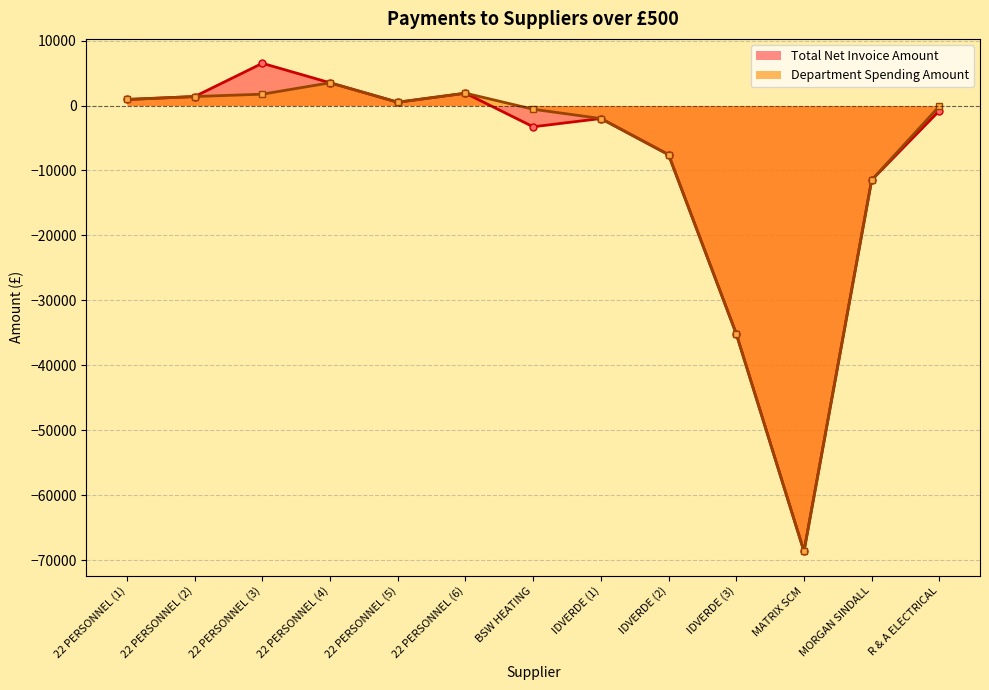

At which label does Total Net Invoice Amount reach its minimum?

MATRIX SCM